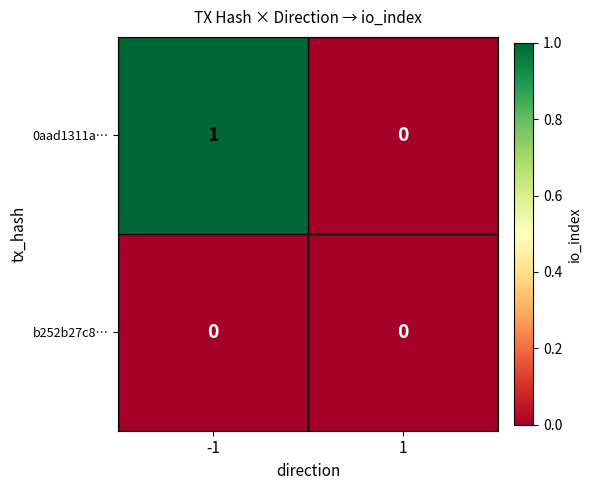

Reading left to right, transcribe all the data shown in this chart.

0aad1311a…: -1=1	1=0
b252b27c8…: -1=0	1=0